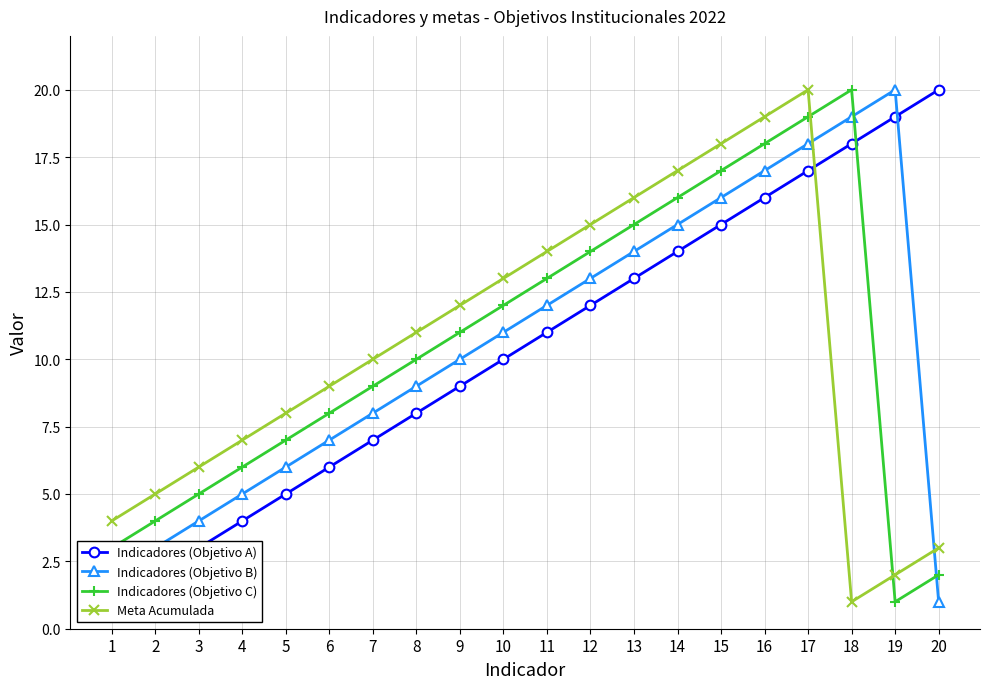

What is the spread (max minus min) of values at 2?

3